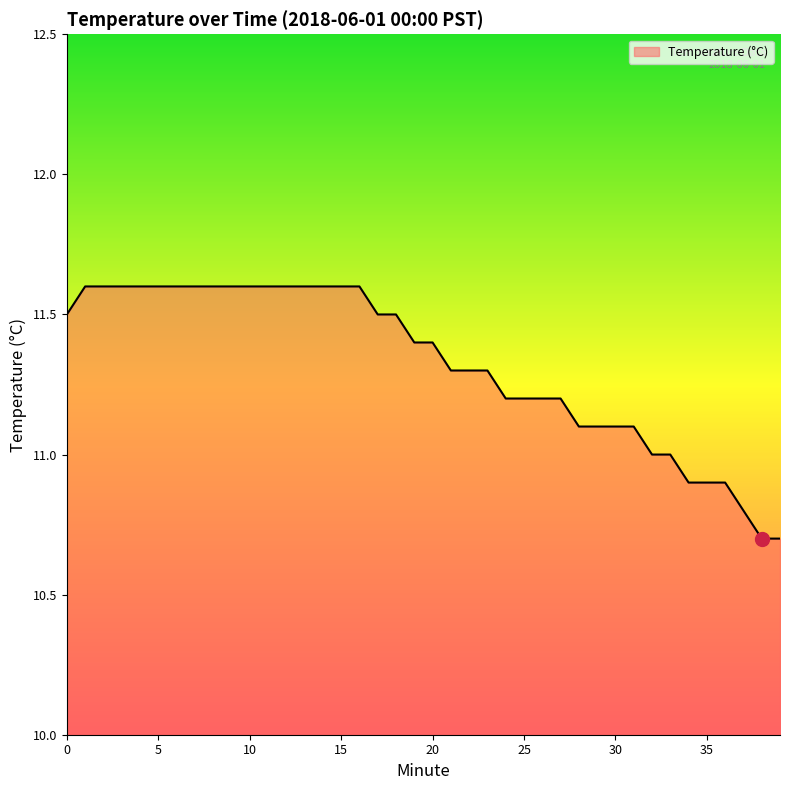

What is the greatest value displayed?

11.6